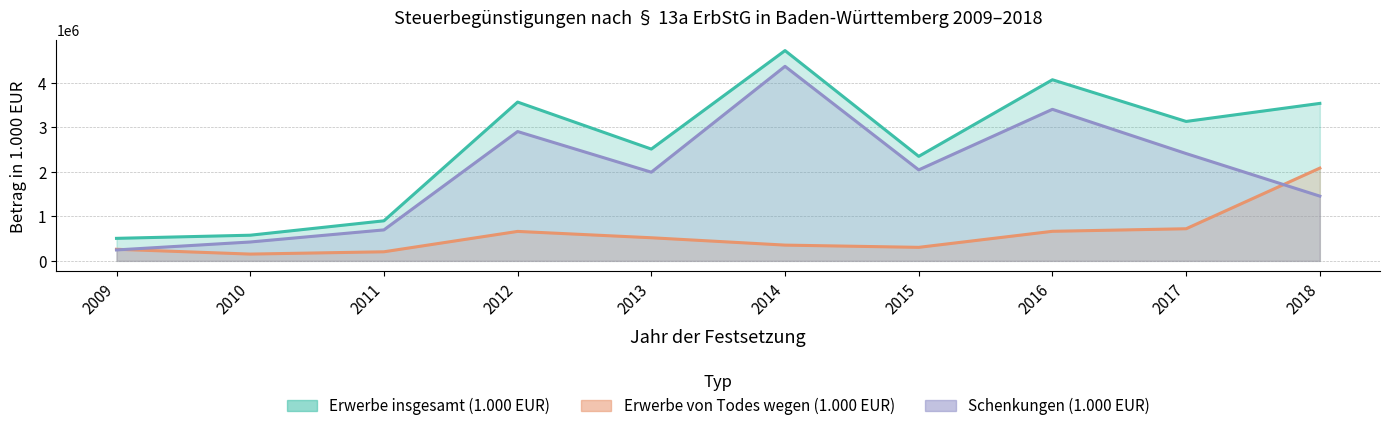

Is it true that Erwerbe insgesamt (1.000 EUR) equals 4063389.5 at 2016?

True